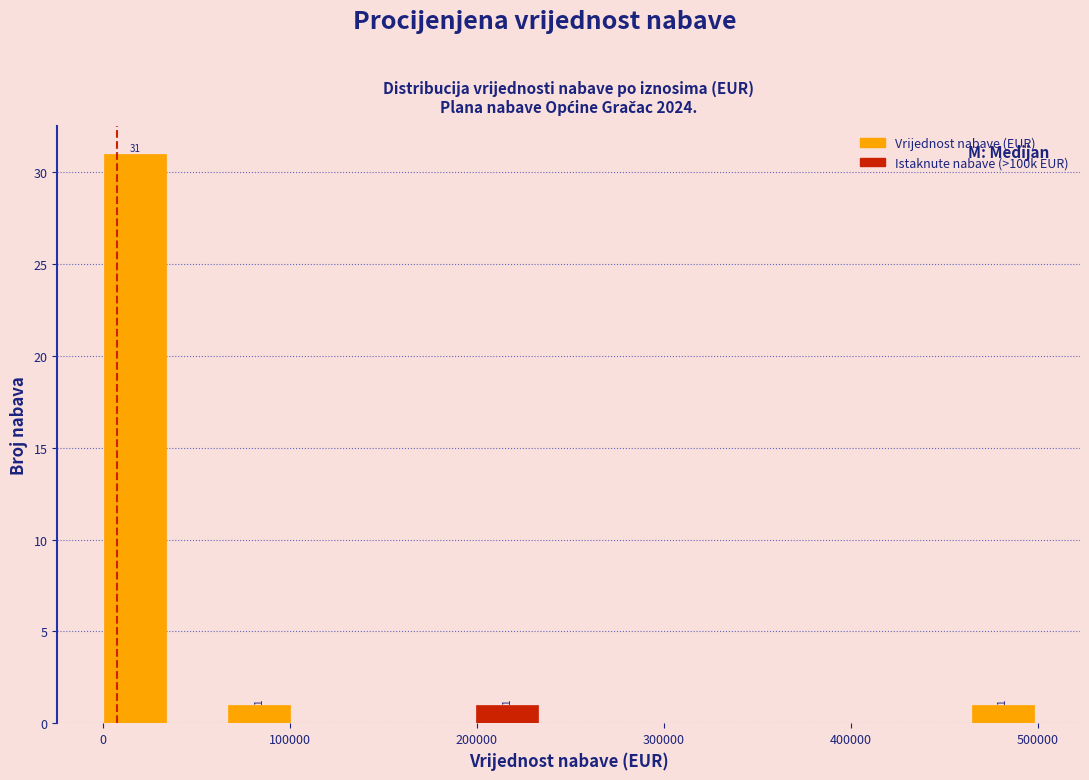

Read against the x-axis, roughly where is the centre of the tallest bar?

20000